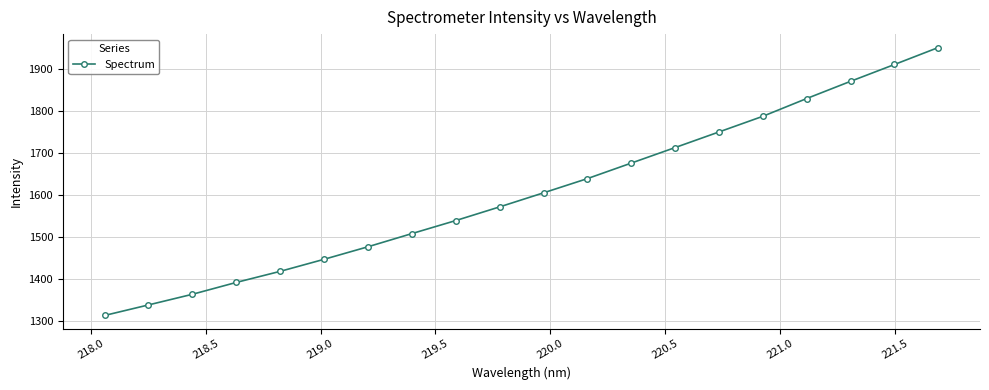

Reading right to left, what are all the values shown in this chart?

1951.5	1911.1	1871.1	1830.2	1788.0	1750.7	1713.6	1676.7	1639.8	1605.9	1572.5	1540.0	1509.0	1477.7	1447.9	1419.2	1392.9	1364.7	1339.4	1314.3